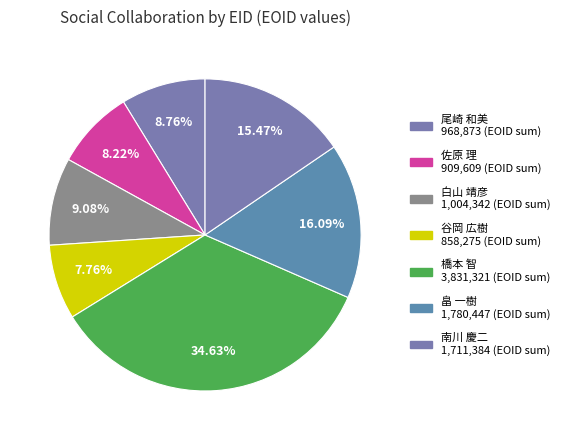

How many segments does this pie chart have?

7